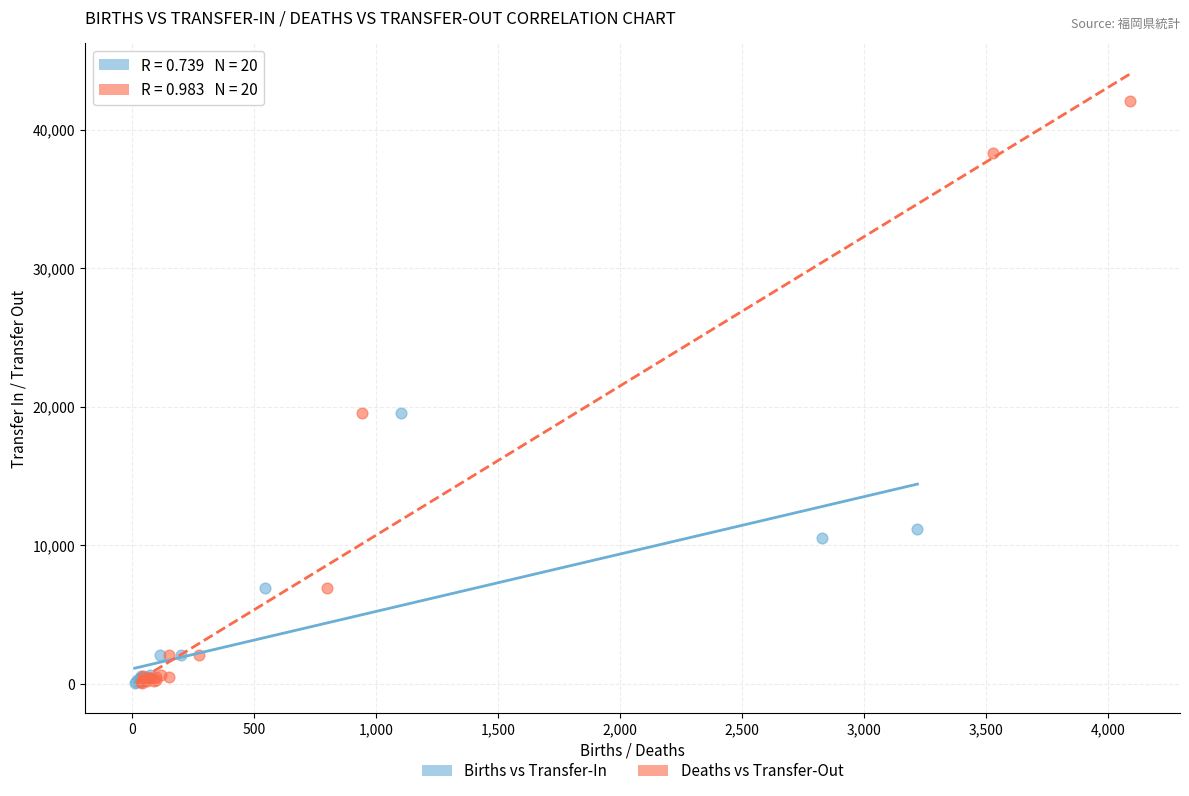

Which series contains the highest Y value?

Deaths vs Transfer-Out